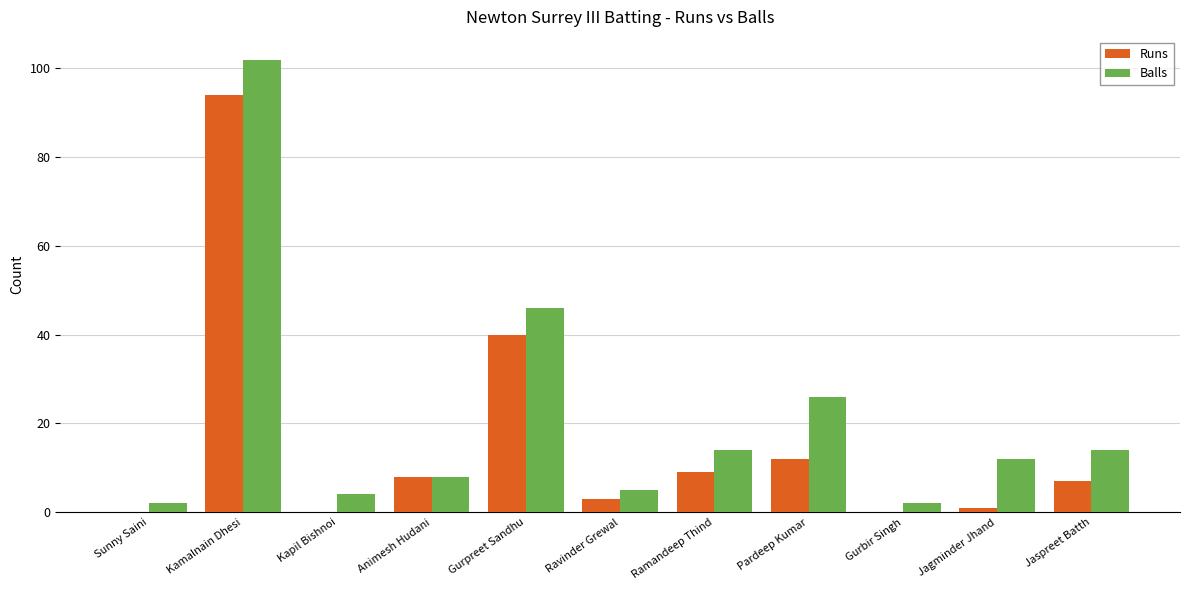

Are the bars grouped side by side (vs. stacked)?

Yes